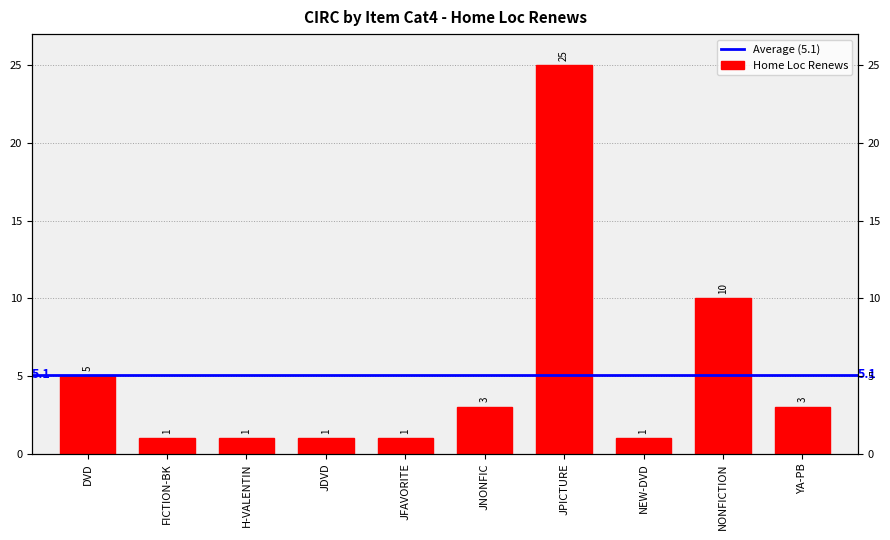

What is the average value?

5